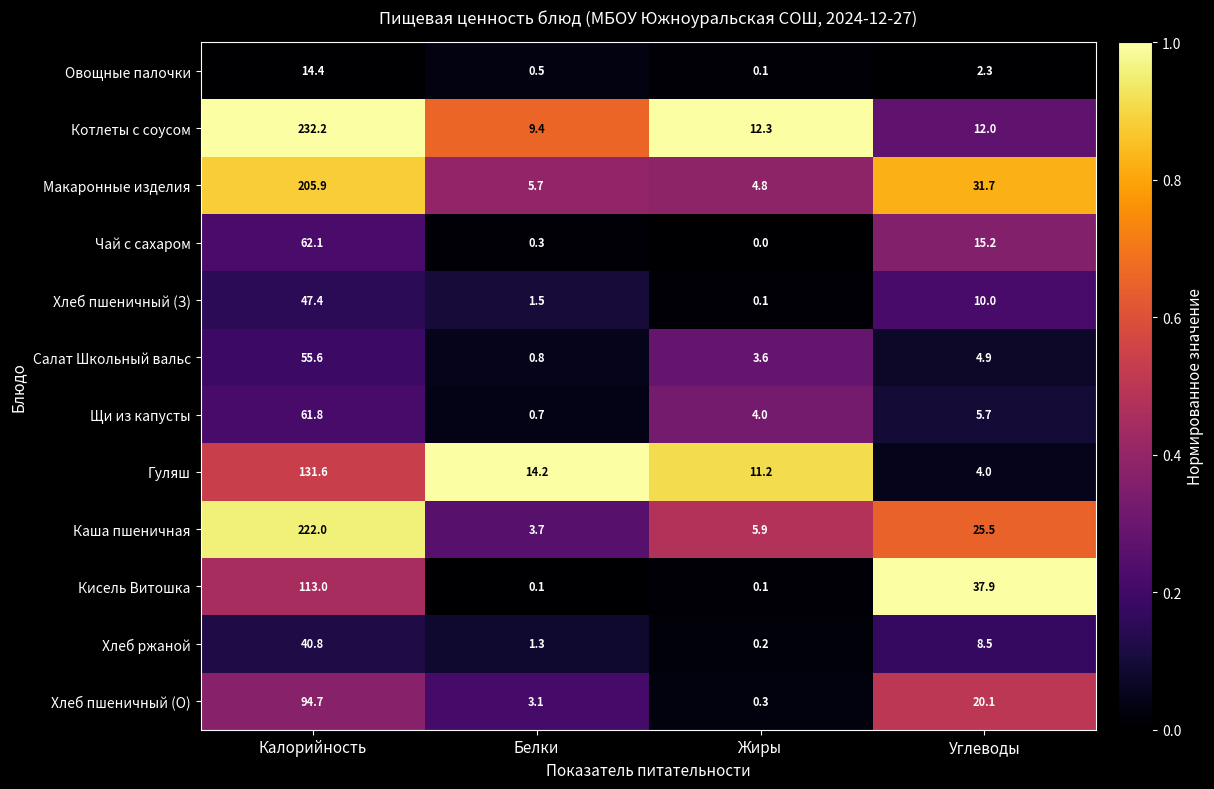

True or false: Салат Школьный вальс has a value of 35.1 at Калорийность.

False